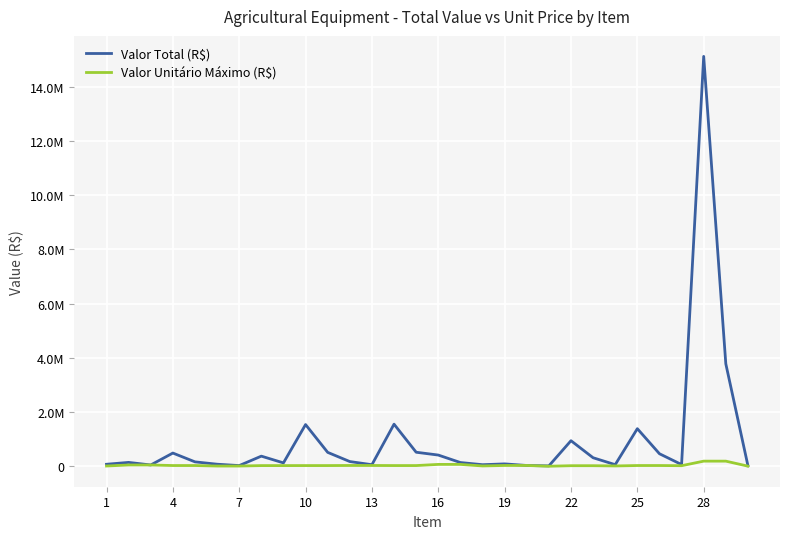

What is the greatest value displayed?

15114424.8